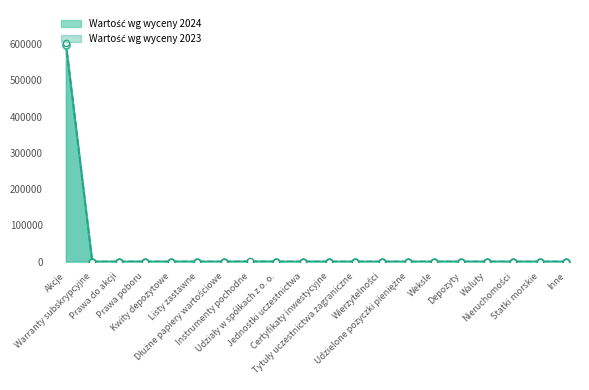

At which category is the sum across all series the highest?

Akcje